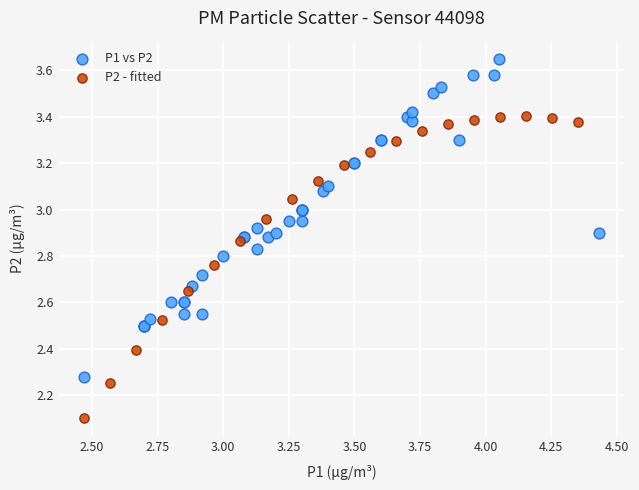

Which series contains the lowest Y value?

P2 - fitted